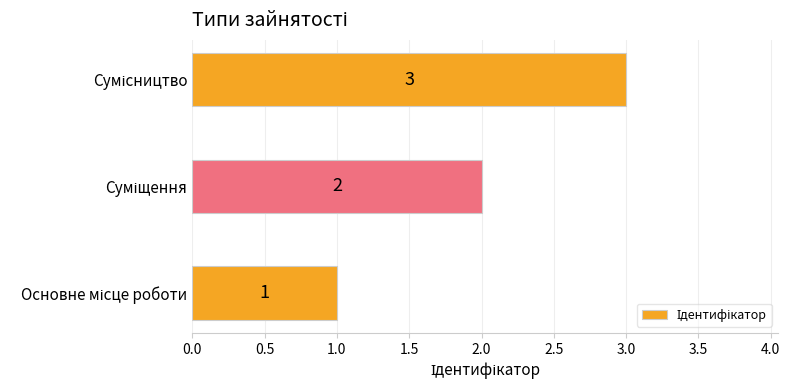

What is the difference between the maximum and minimum values?

2